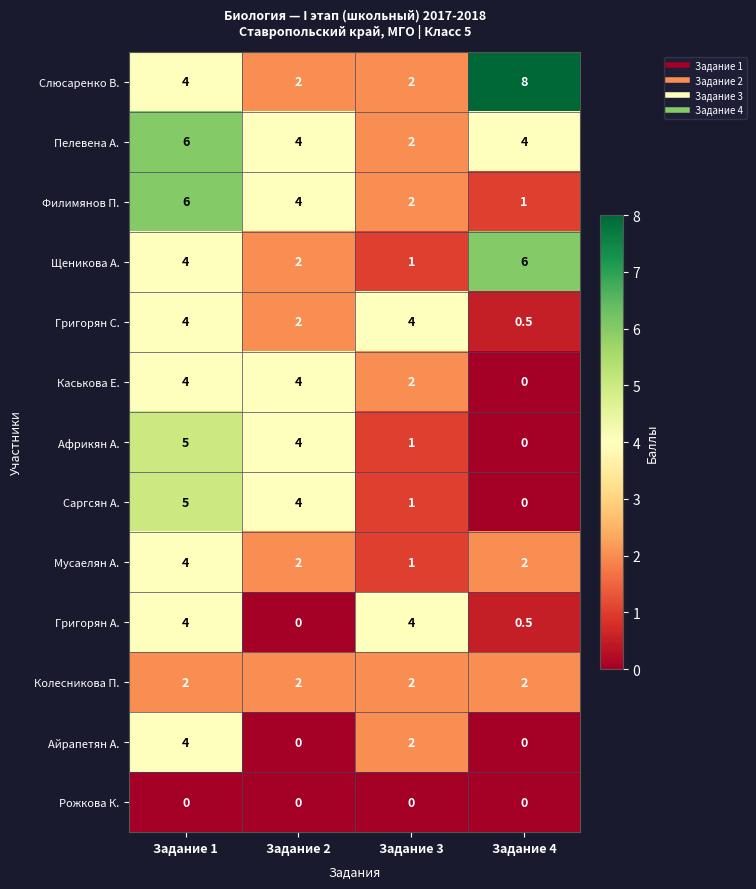

Which series has the widest spread of values?

Слюсаренко В.